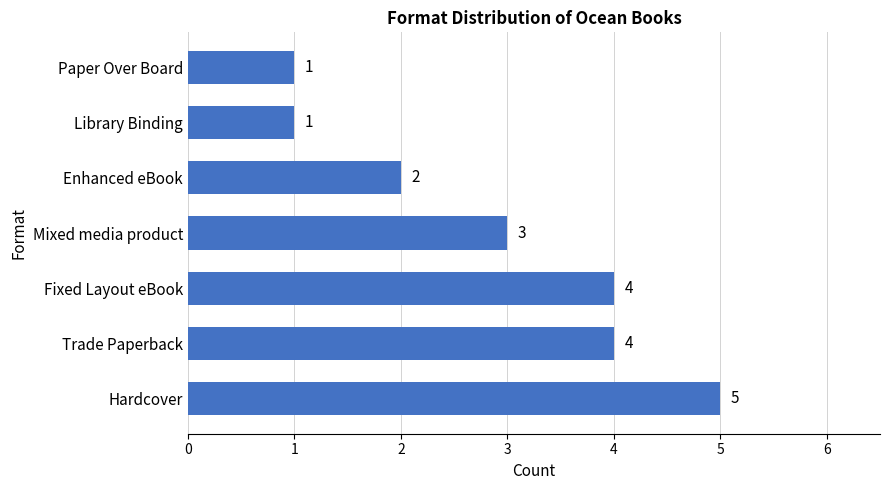

Are the bars grouped side by side (vs. stacked)?

No